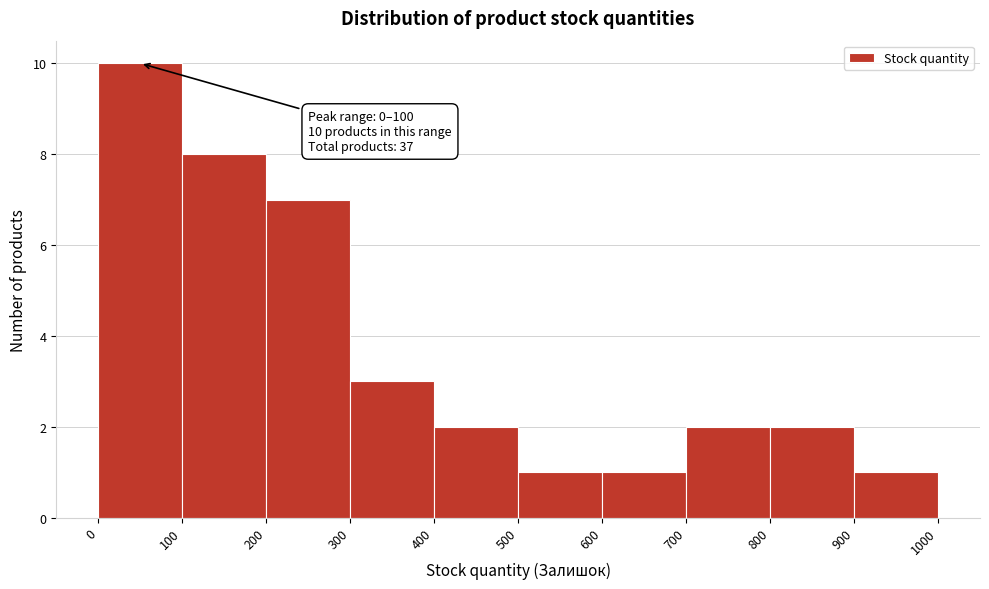

Which range on the x-axis has the tallest bar?

0 to 100